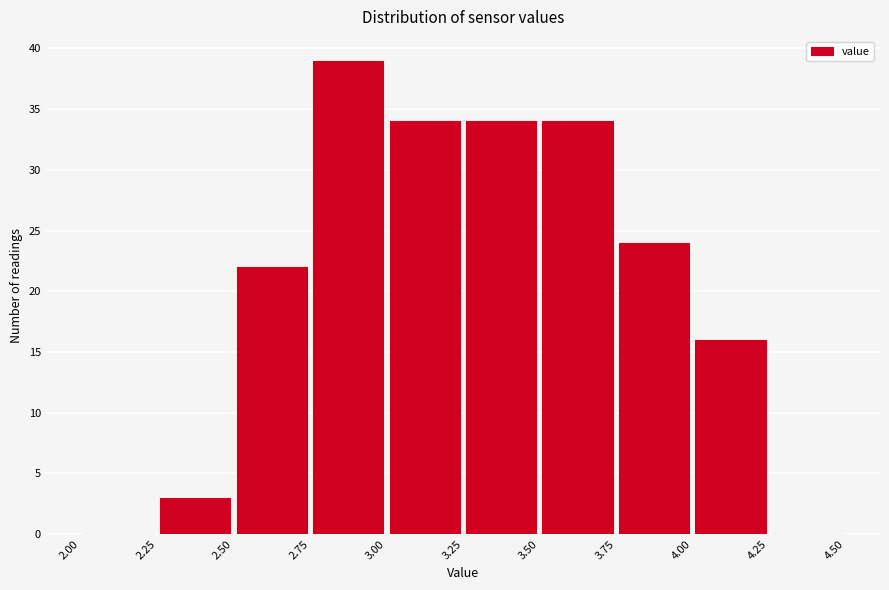

Reading left to right, transcribe this chart: for each bar, give the range it covers on the x-axis and its height. The values are not printed on the chart, so give them approximately, as read against the axis.

2.00 to 2.25: 0
2.25 to 2.50: 3
2.50 to 2.75: 22
2.75 to 3.00: 39
3.00 to 3.25: 34
3.25 to 3.50: 34
3.50 to 3.75: 34
3.75 to 4.00: 24
4.00 to 4.25: 16
4.25 to 4.50: 0